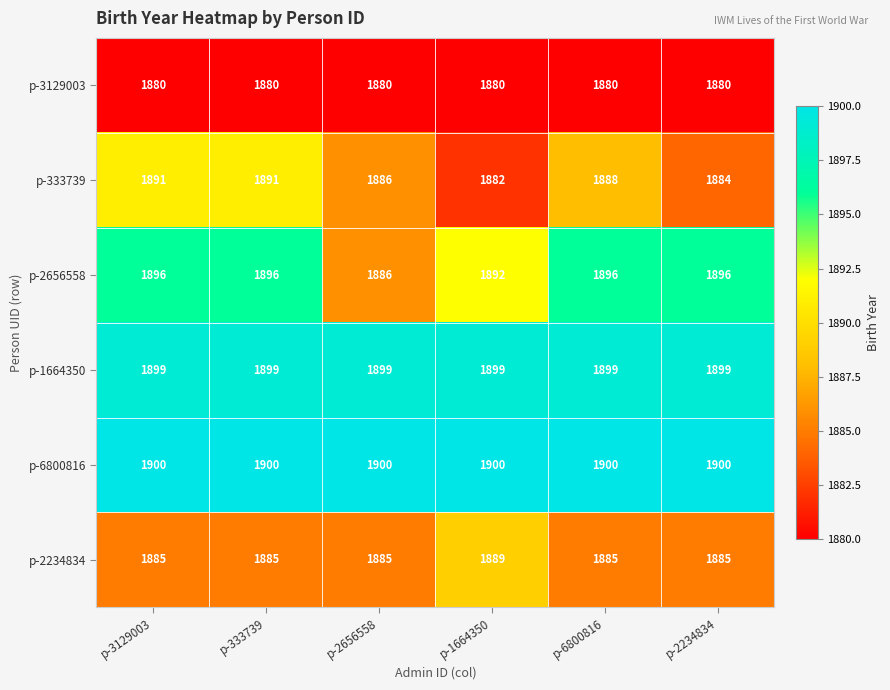

What is the maximum value shown in the chart?

1900